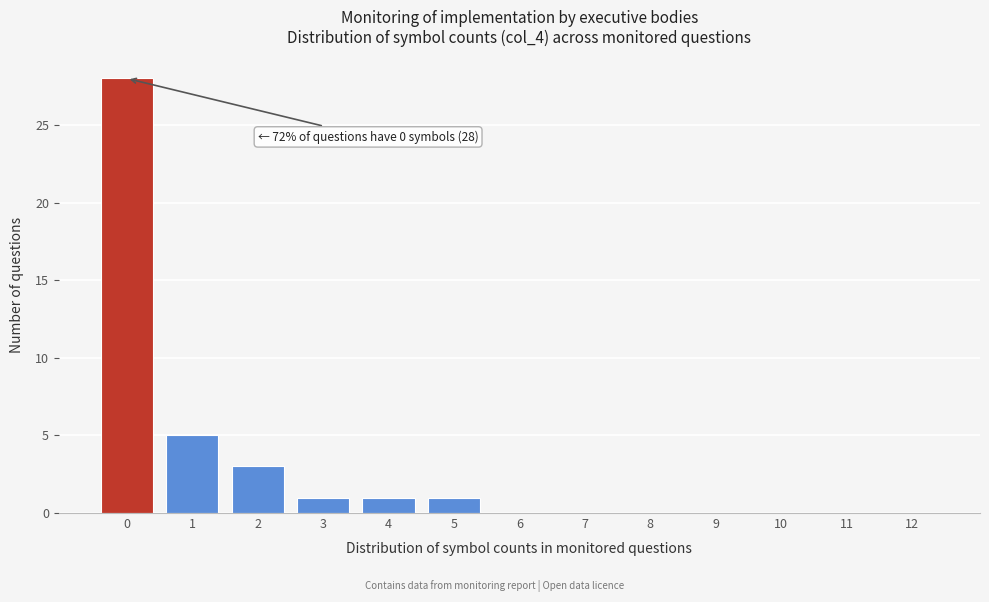

Reading left to right, transcribe all the data shown in this chart.

0=28	1=5	2=3	3=1	4=1	5=1	6=0	7=0	8=0	9=0	10=0	11=0	12=0